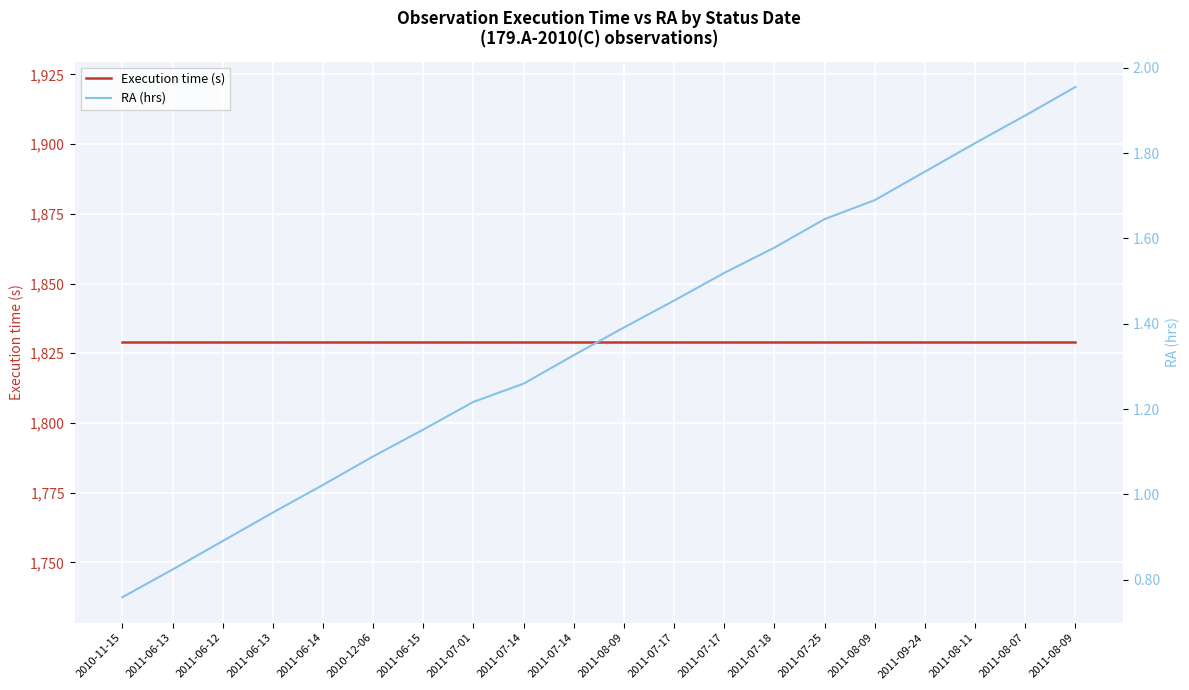

True or false: Execution time (s) and RA (hrs) intersect in this chart.

False